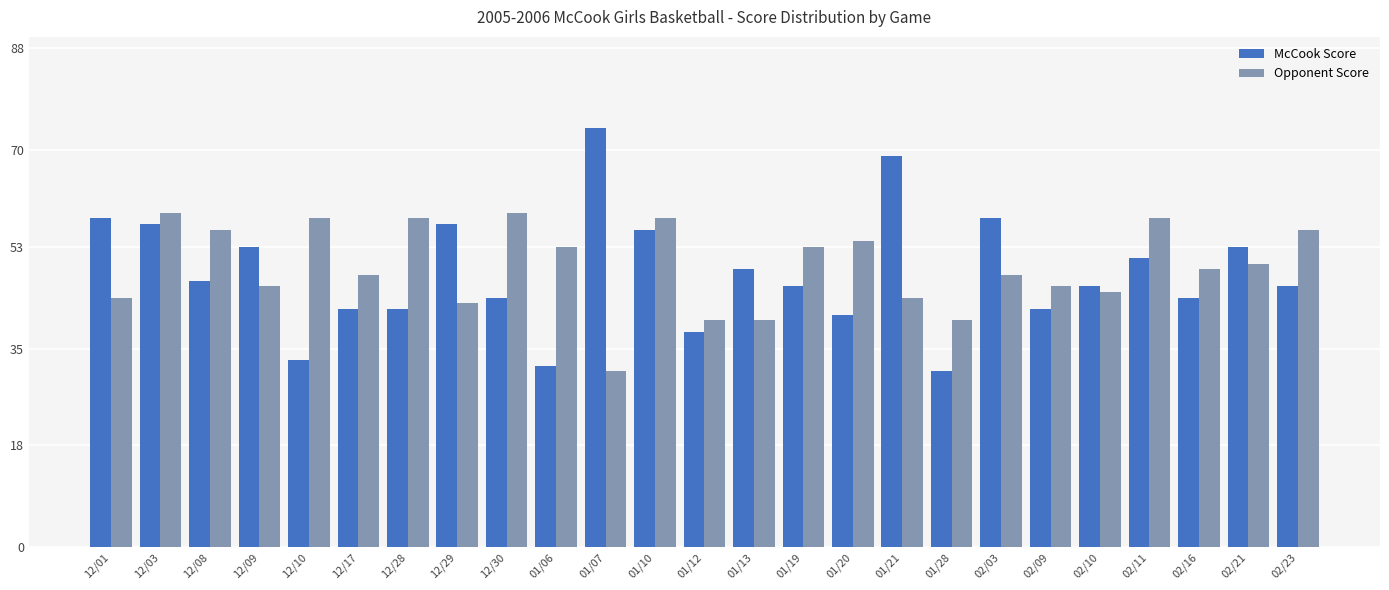

How many values in the Opponent Score series are below 49?

12